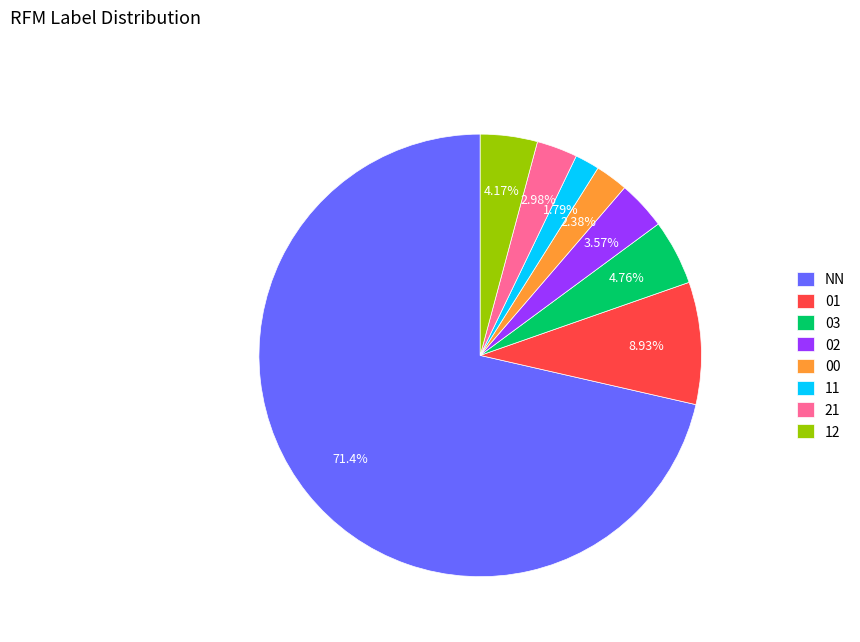

To the nearest percent, what is the combined percentage of 03 and 21?

8%